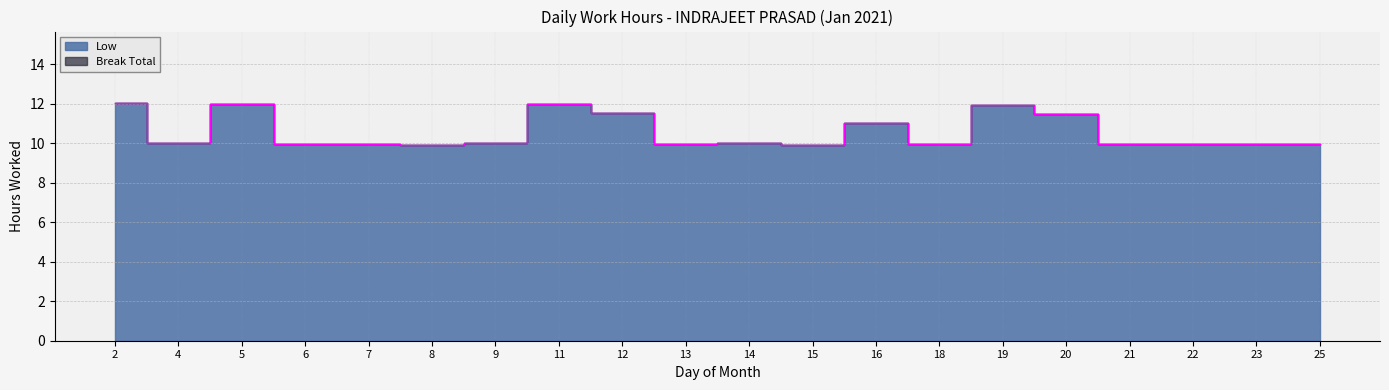

Which label corresponds to the largest value in the chart?

2